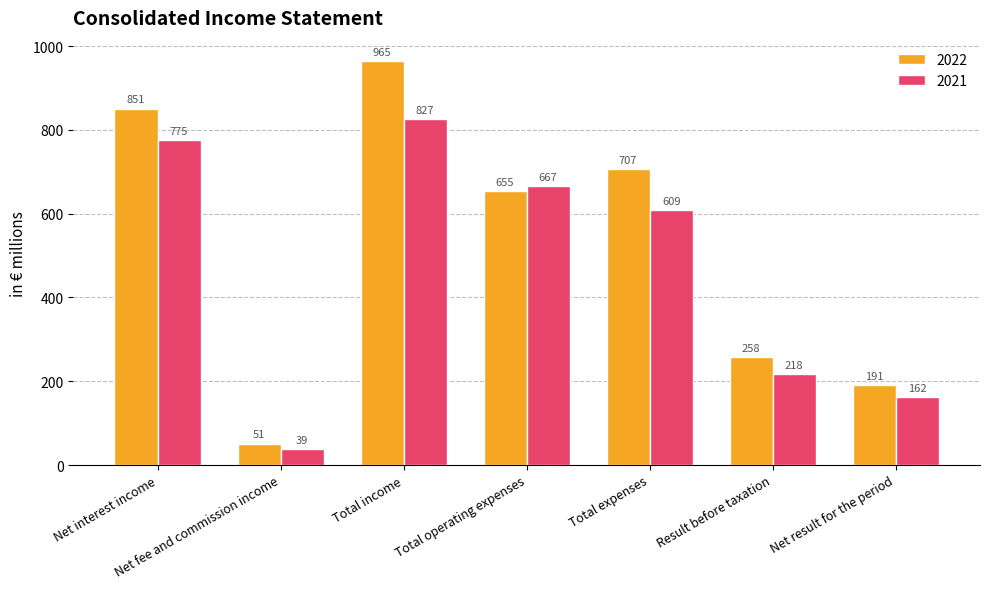

Reading left to right, what are all the values shown in this chart?

2022: Net interest income=851	Net fee and commission income=51	Total income=965	Total operating expenses=655	Total expenses=707	Result before taxation=258	Net result for the period=191
2021: Net interest income=775	Net fee and commission income=39	Total income=827	Total operating expenses=667	Total expenses=609	Result before taxation=218	Net result for the period=162